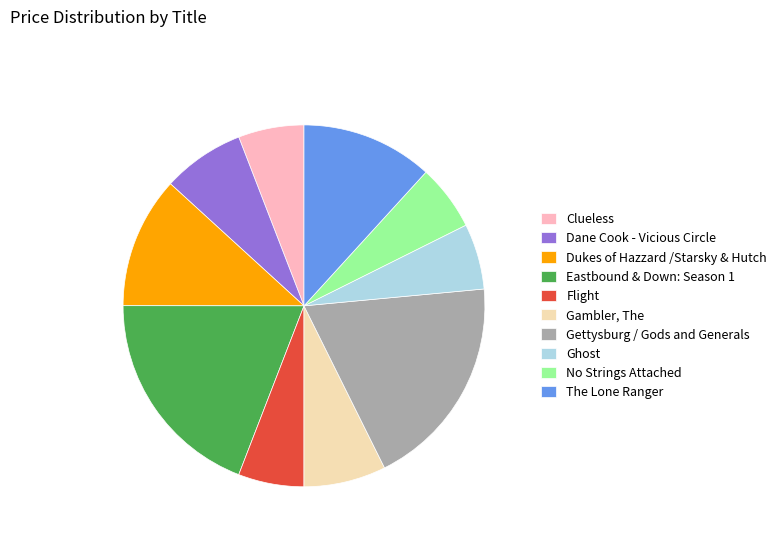

Does No Strings Attached represent more than half of the total?

No